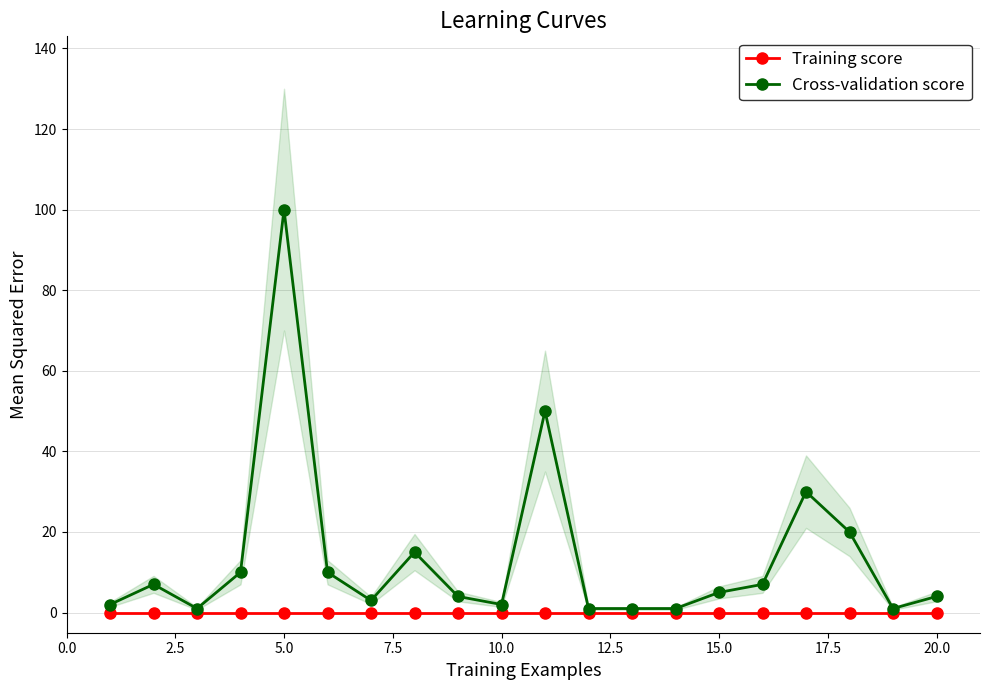

At which label does Cross-validation score reach its peak?

5.0